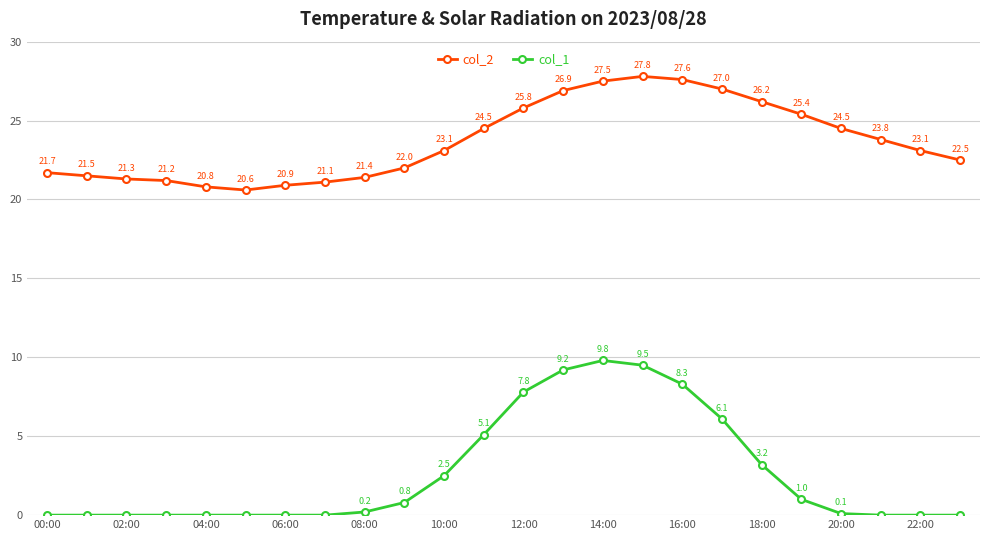

Rank the series by their average value, from highest to lowest.

col_2, col_1